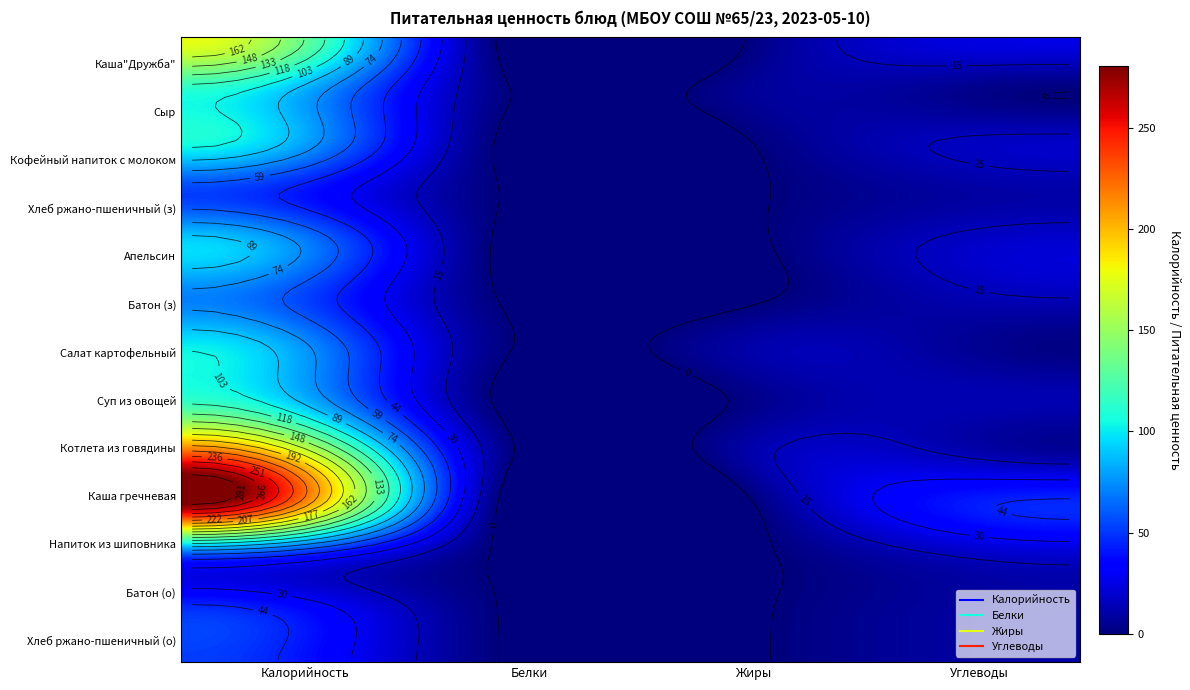

What is the sum of the Батон (о) values at Белки and Калорийность?

48.7